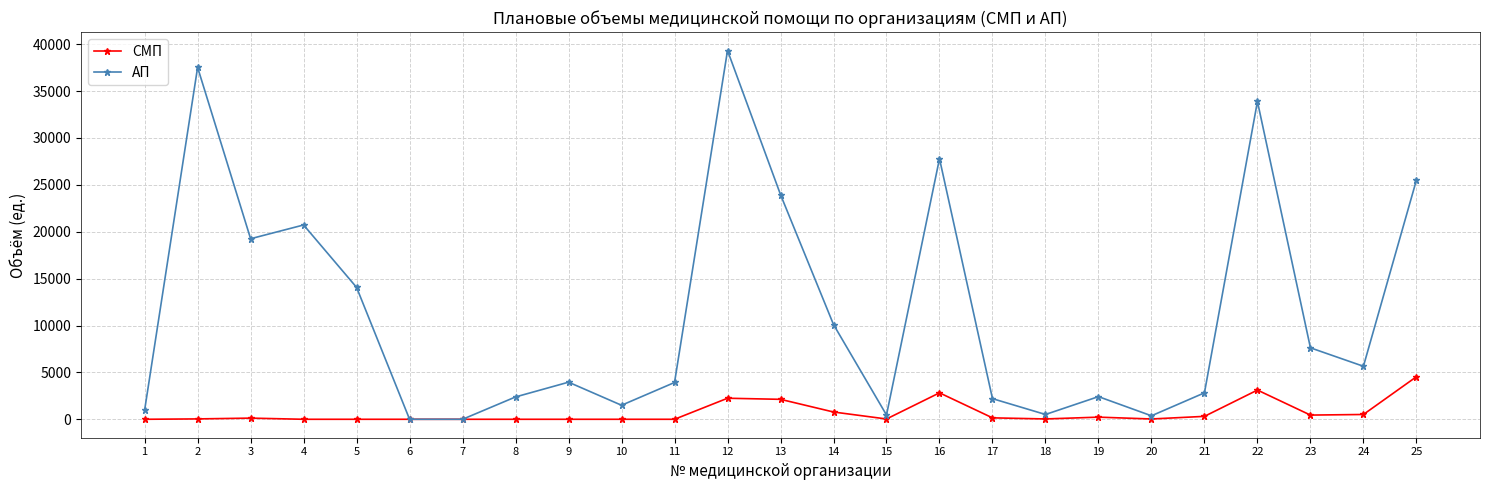

Is it true that АП equals 34041 at 4?

False